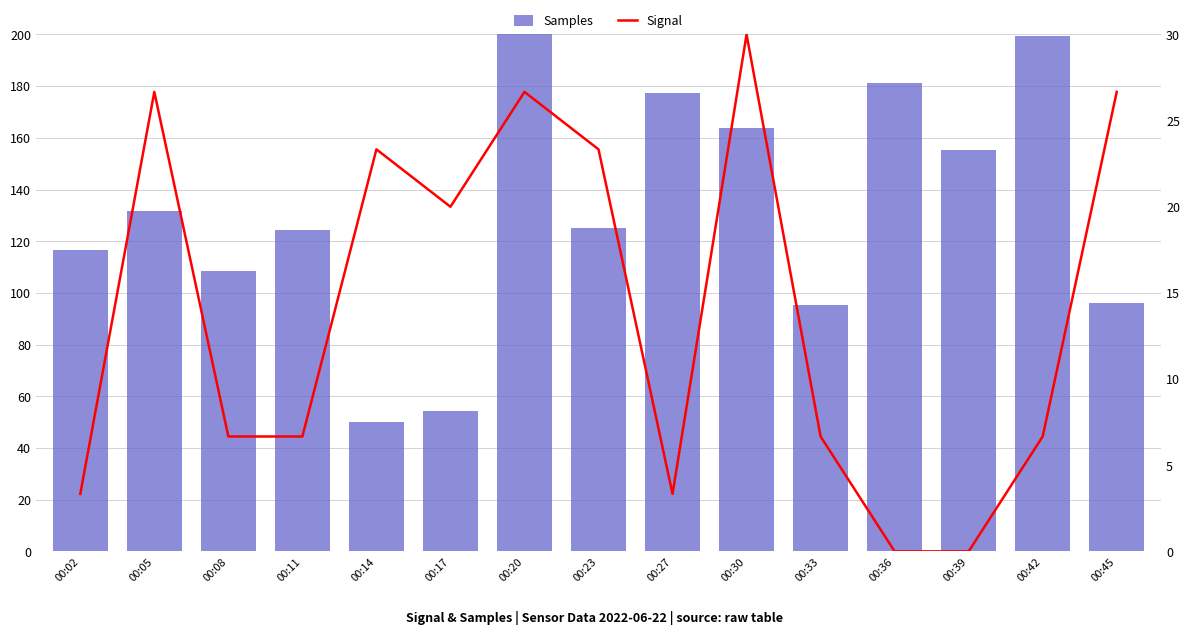

Is the value of Samples at 00:39 greater than the value of Signal at 00:45?

Yes